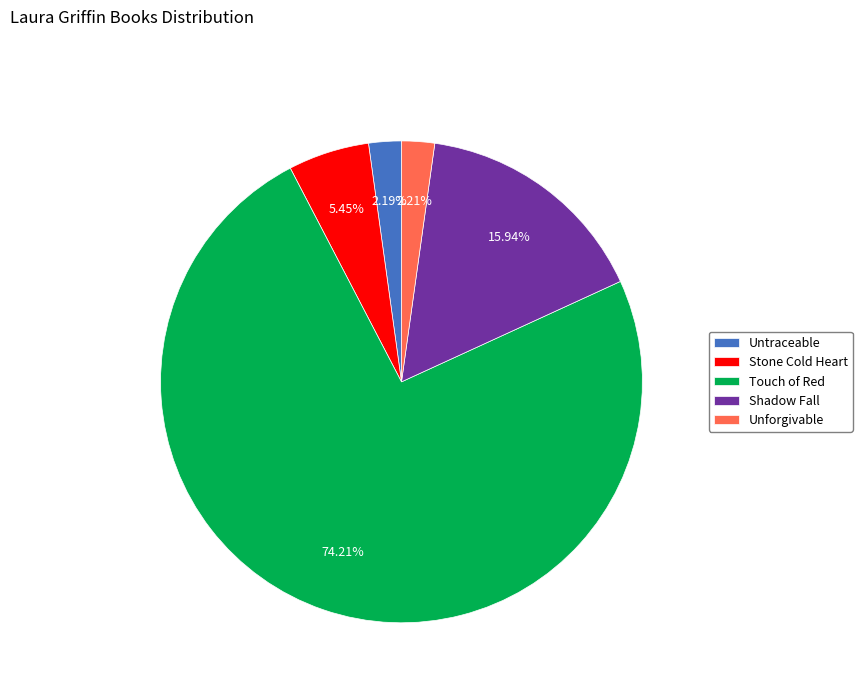

What percentage is the Untraceable slice, to the nearest percent?

2%